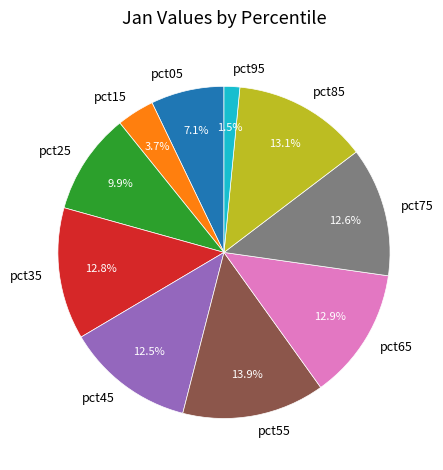

Which category has the smallest portion of the pie?

pct95